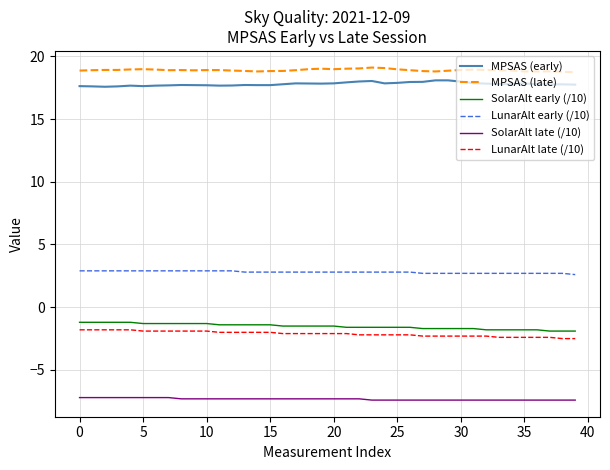

What is the greatest value displayed?

19.1